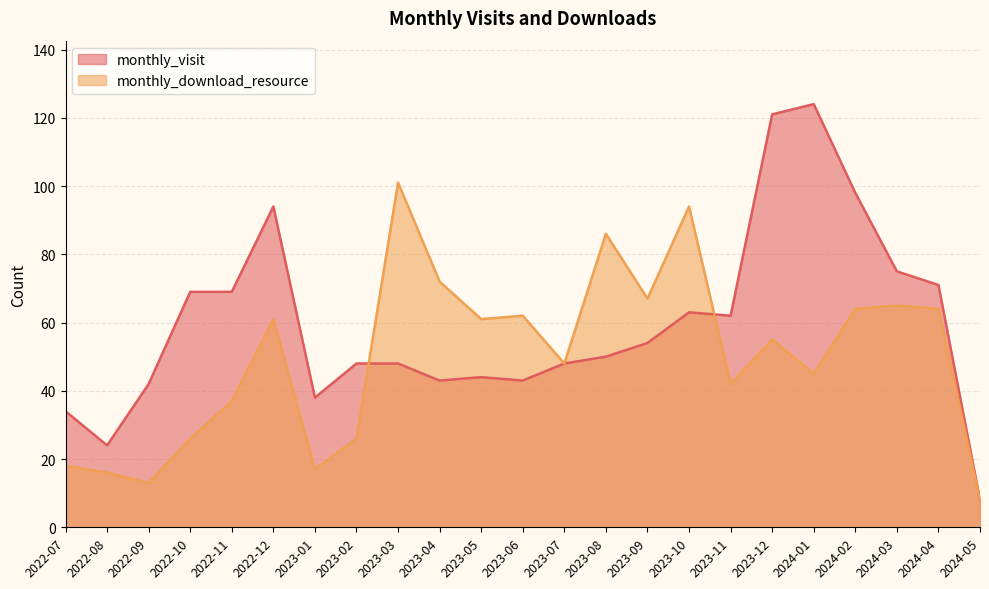

What is the sum of the monthly_visit values at 2022-07 and 2024-01?

158